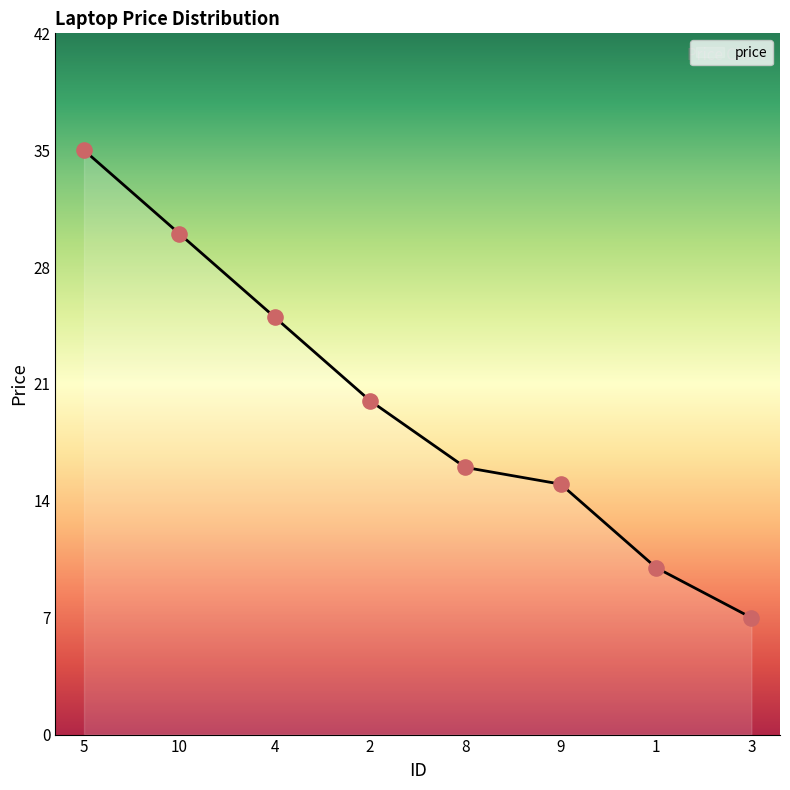

Approximately how many times larger is the value at 8 compared to 4?

0.6